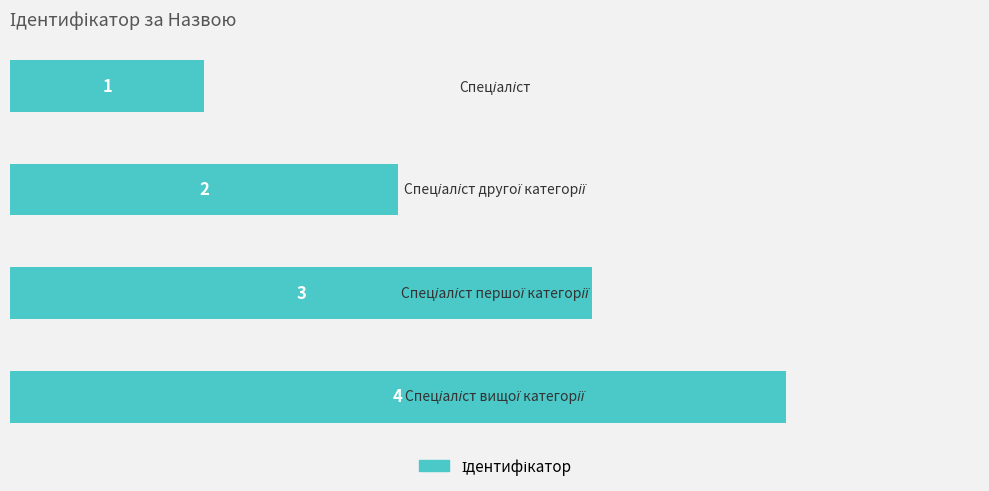

What is the difference between the maximum and minimum values?

3